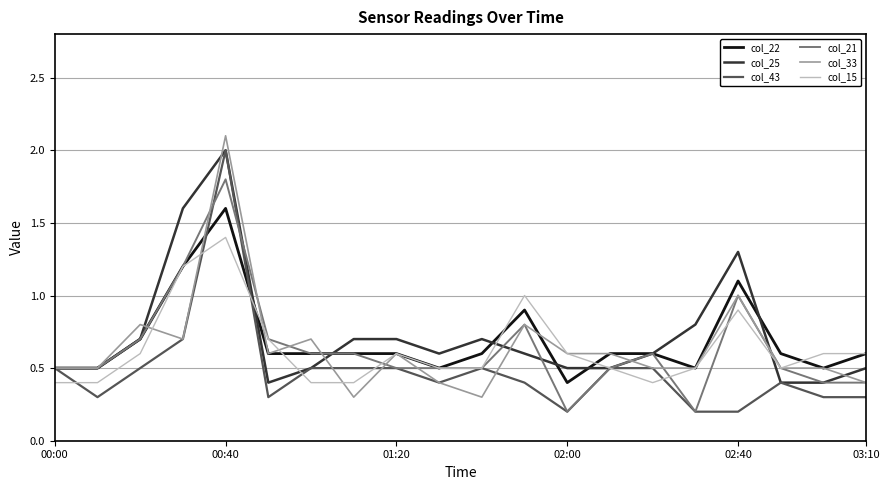

What is the total value across all series at 00:00?

2.9